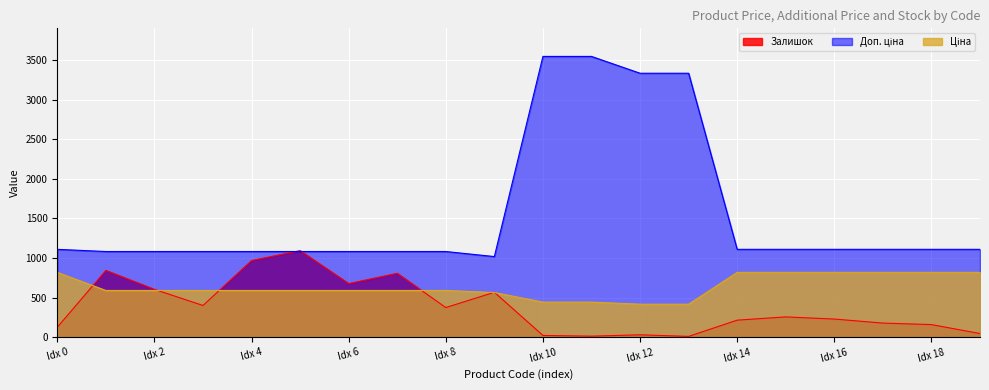

What is the spread (max minus min) of values at Idx 6?

491.7